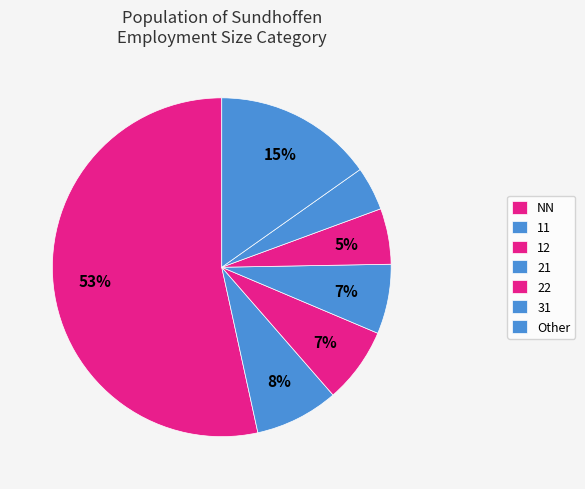

How many slices are in this pie chart?

7